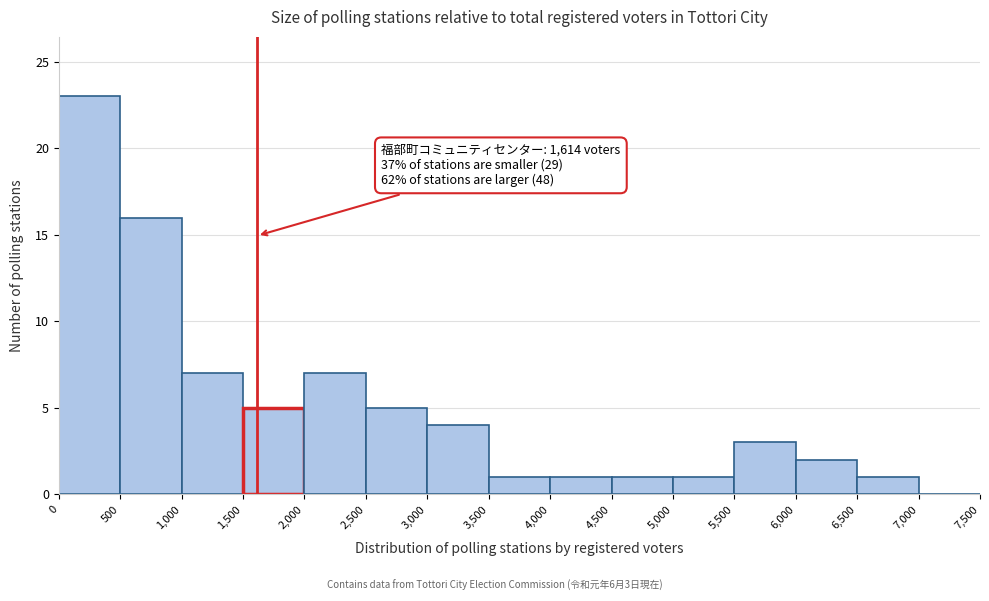

Which range on the x-axis has the tallest bar?

0 to 500